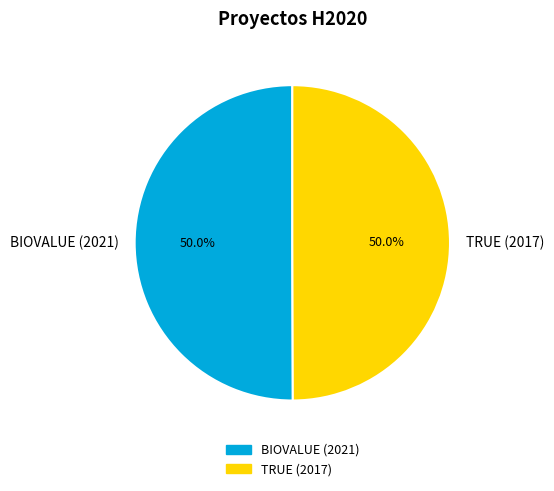

Combined, what portion of the pie is BIOVALUE (2021) and TRUE (2017)?

100.0%